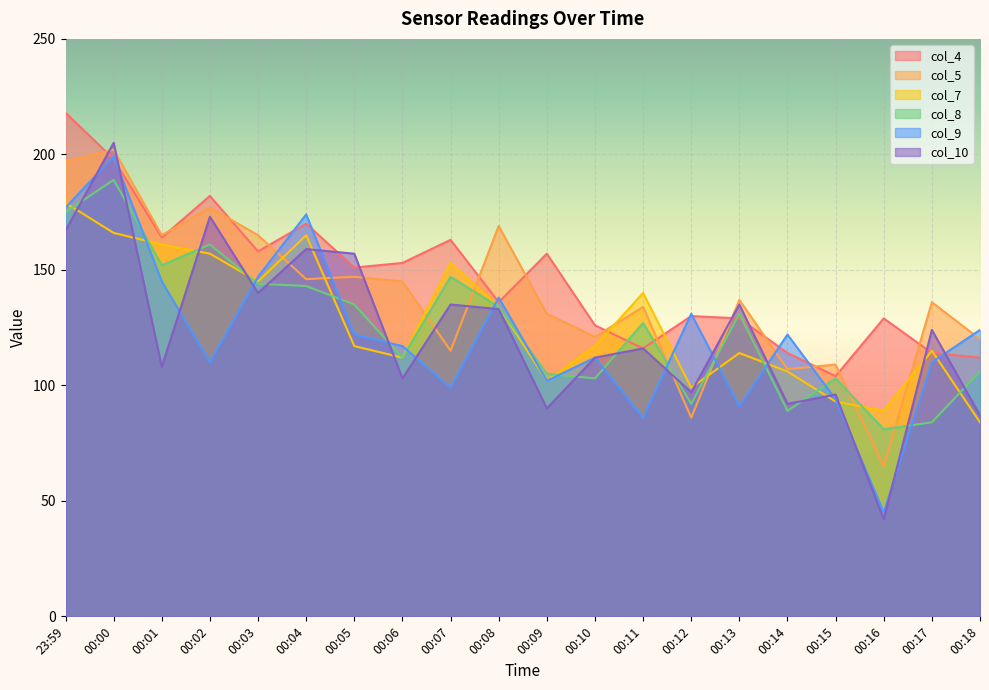

What is the label of the 4th point from the right?

00:15